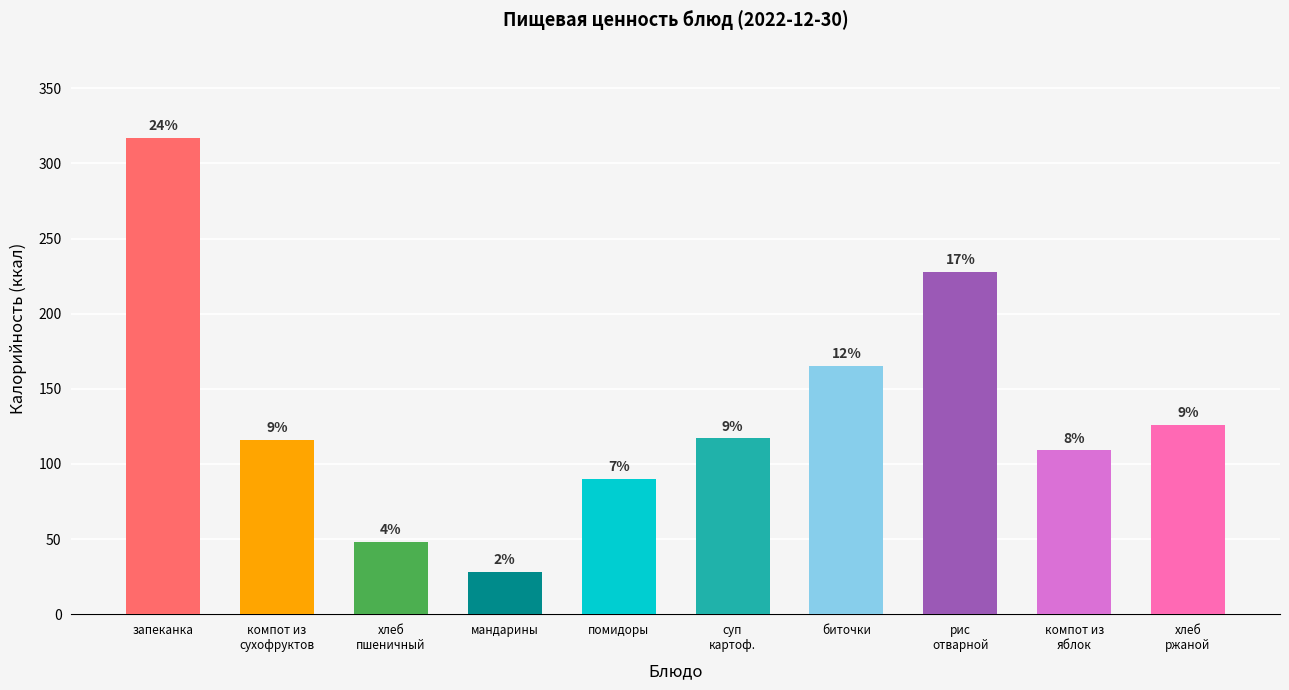

What is the value of the 2nd bar from the left?

116